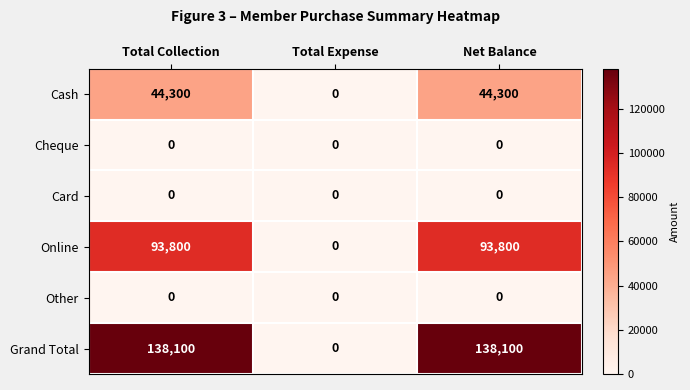

Which series has the widest spread of values?

Grand Total